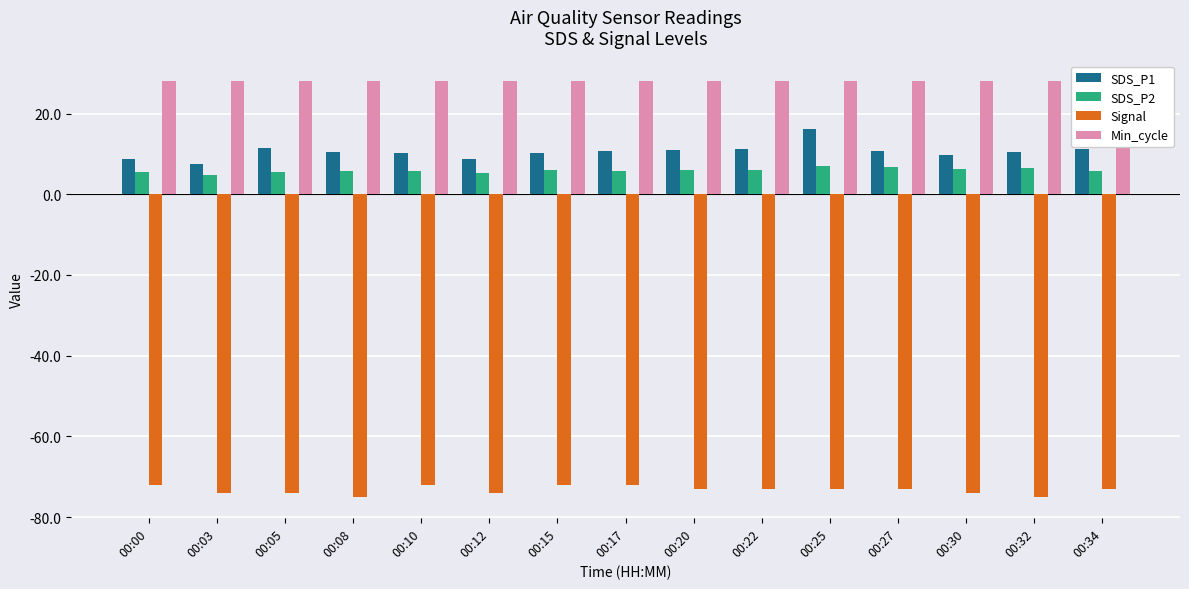

What is the average value of the SDS_P2 series?

6.0